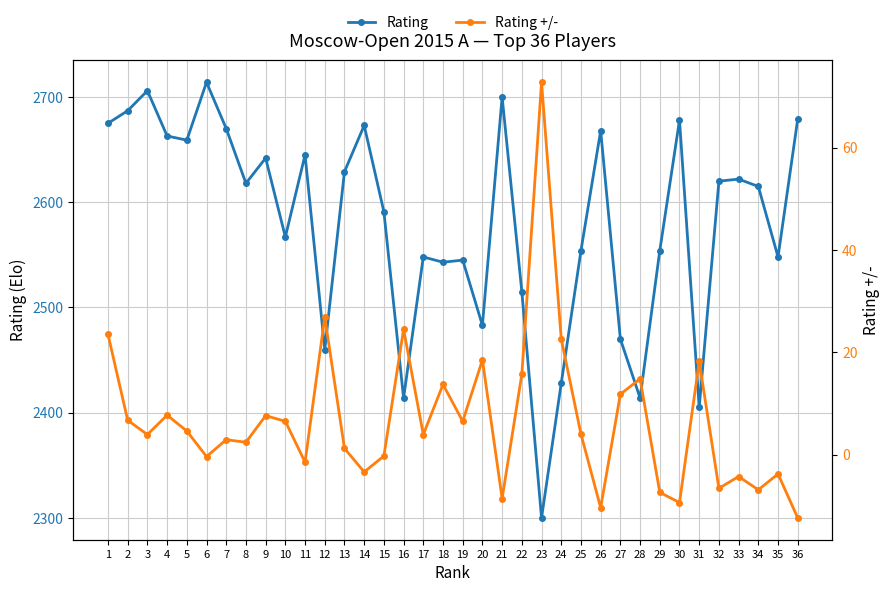

What is the difference between the Rating +/- values at 9 and 19?

1.1